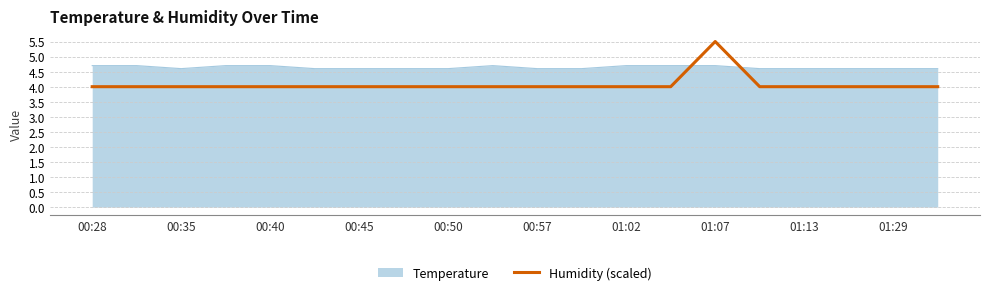

What is the difference between the maximum and minimum values in the Humidity (scaled) series?

1.5